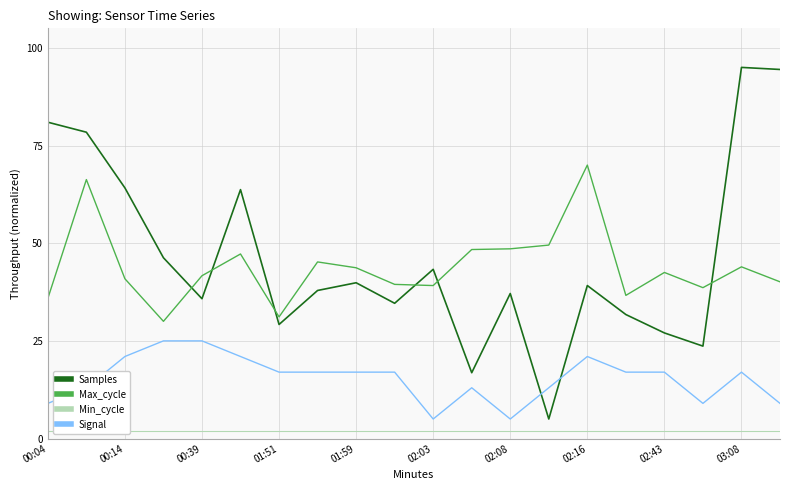

Which series has the largest total across all categories?

Samples